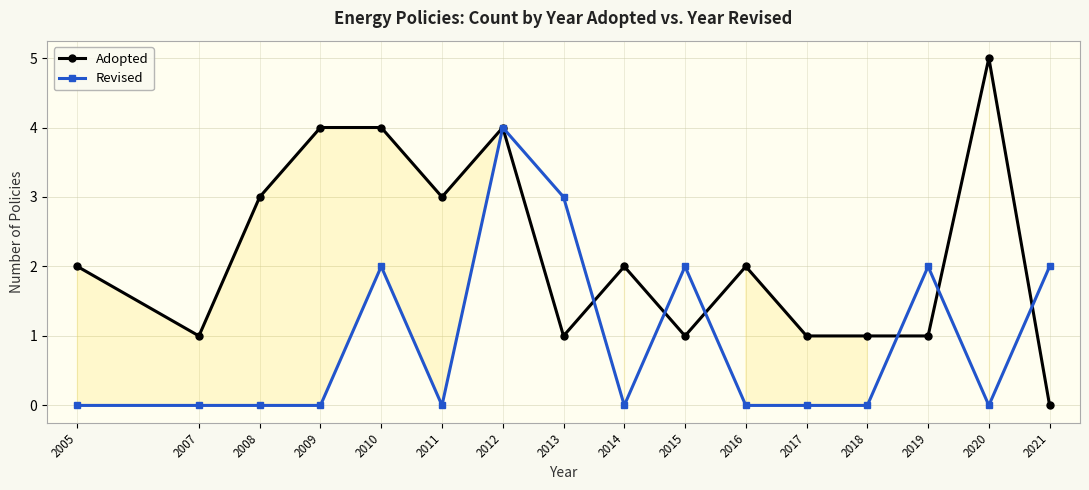

Between 2016 and 2019, which series saw the biggest shift?

Revised